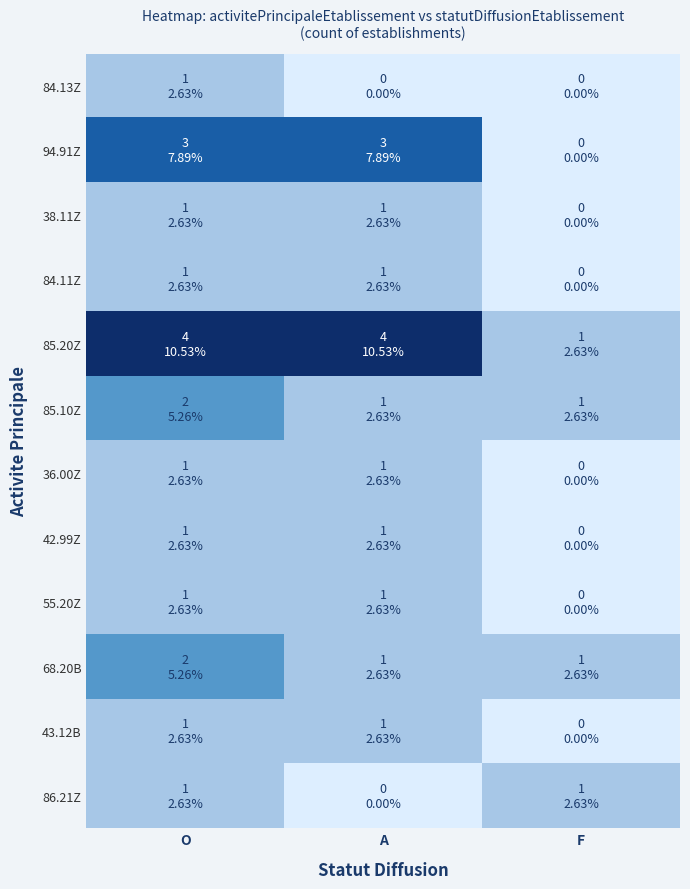

Between O and F, which is larger?

O